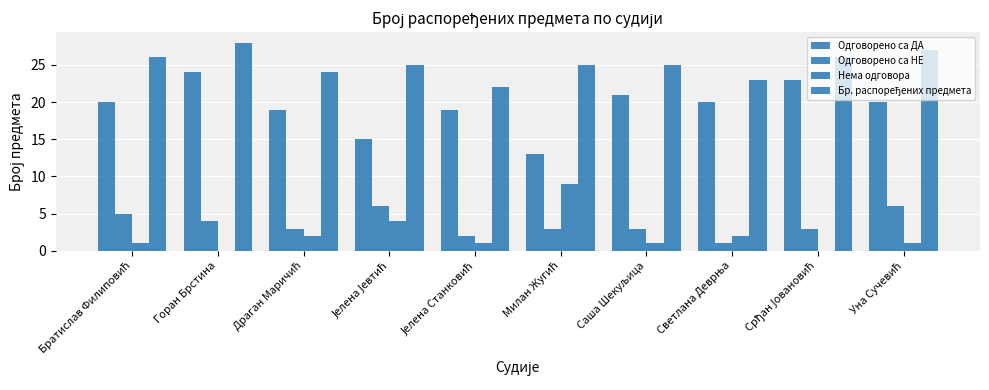

How many series are shown in this chart?

4